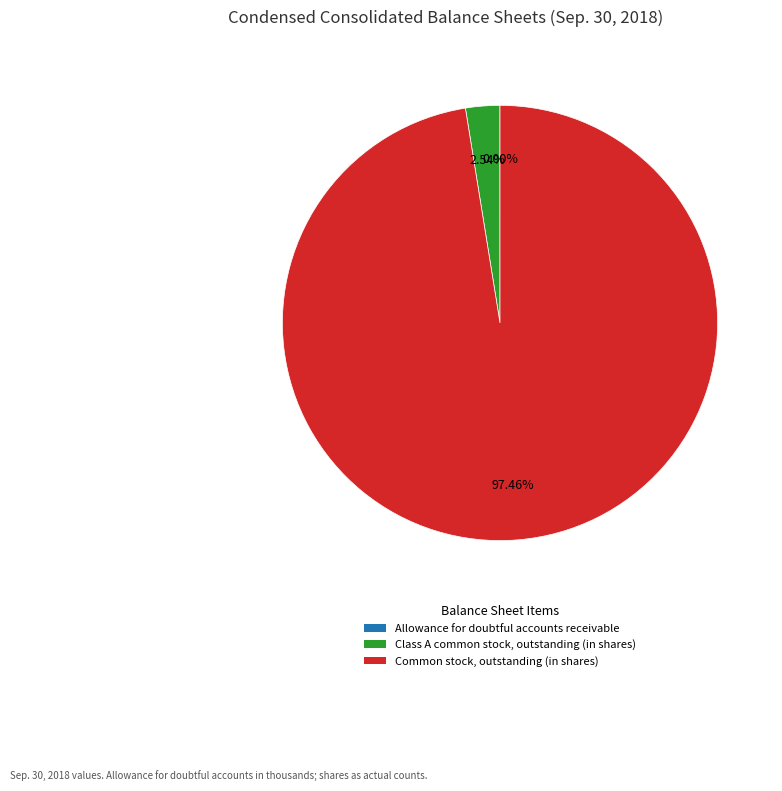

What is the majority slice?

Common stock, outstanding (in shares)